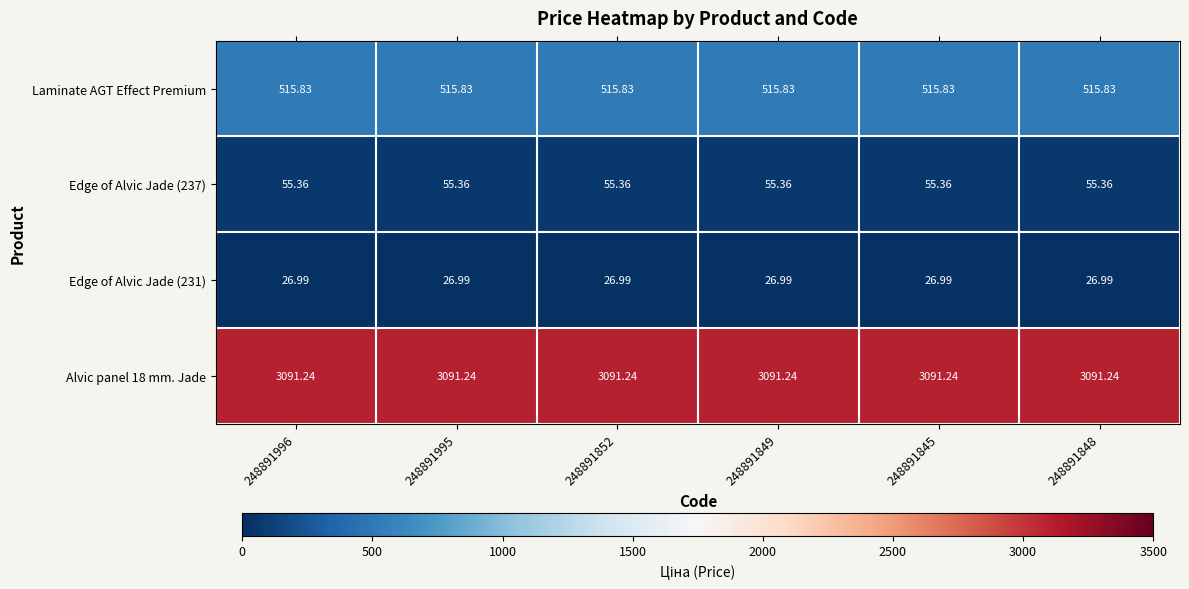

Is the value of Edge of Alvic Jade (231) at 248891996 greater than the value of Laminate AGT Effect Premium at 248891848?

No